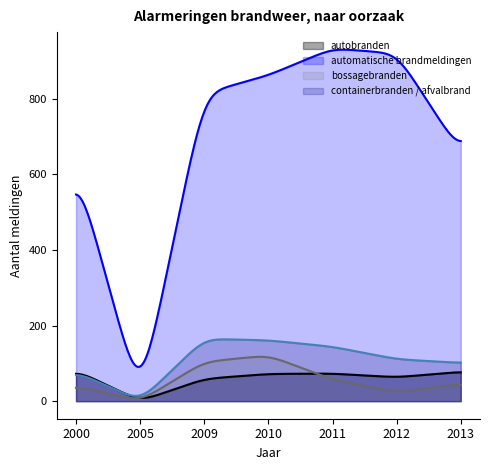

At which label does automatische brandmeldingen reach its minimum?

2005